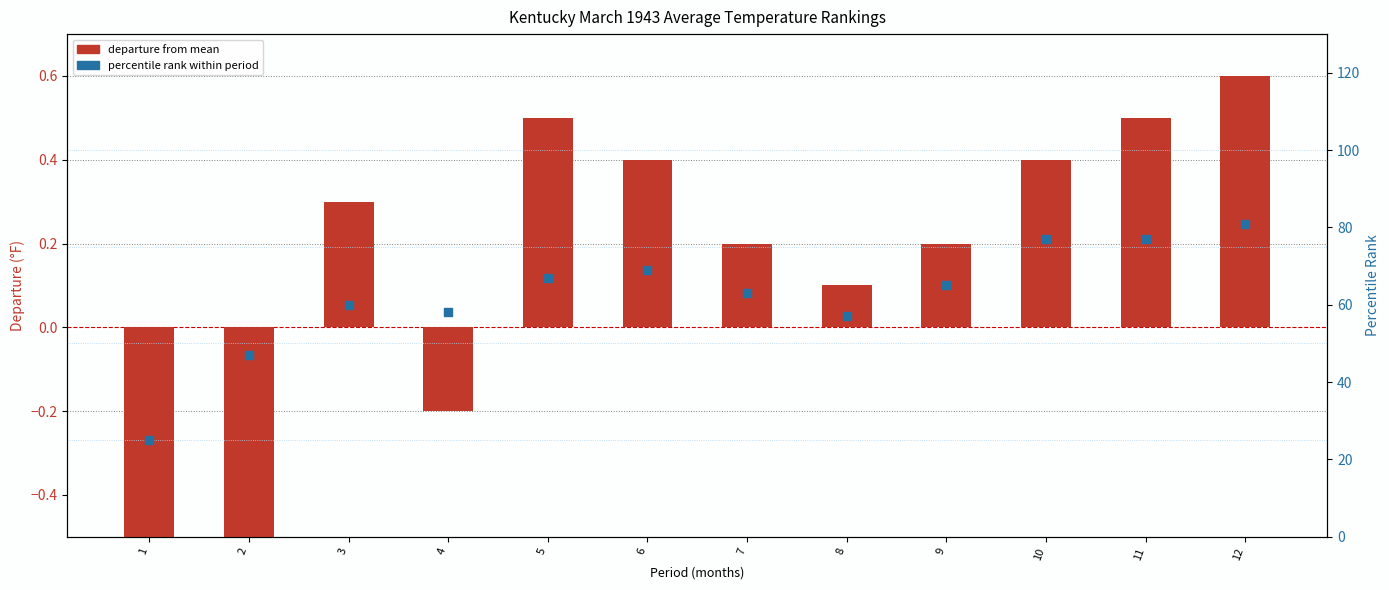

At how many categories does at least one series exceed 50?

10